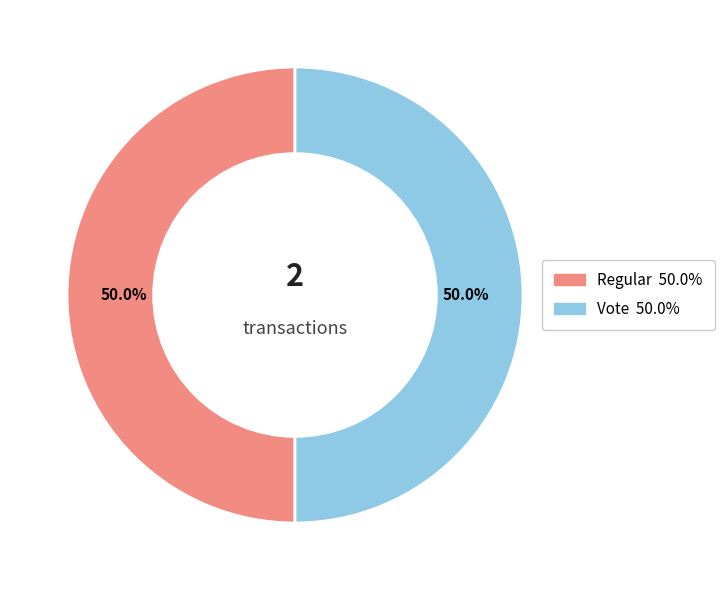

How much of the chart is everything except Vote?

50.0%